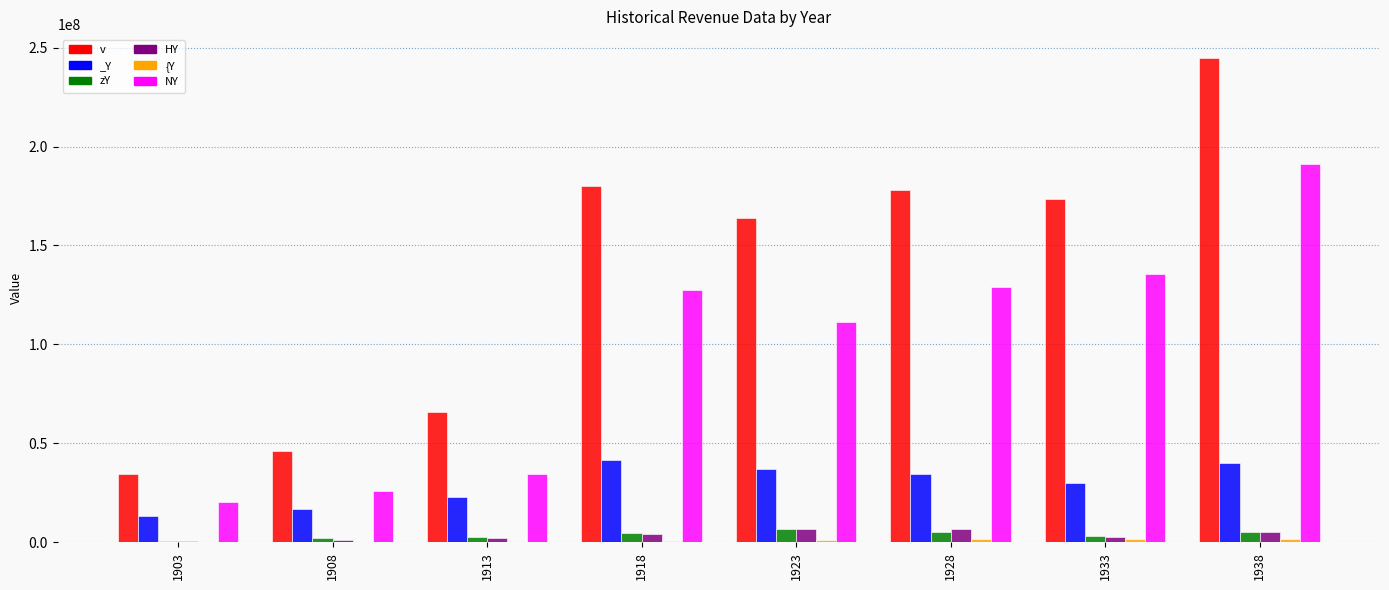

How many data points does each series have?

8